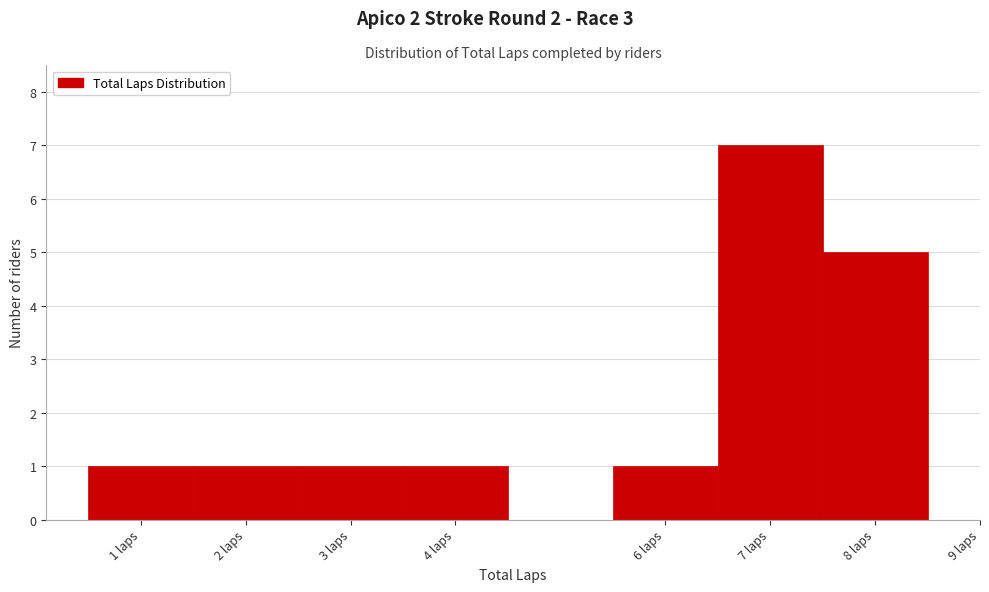

Reading left to right, list every bar in this chart as the range it spans on the x-axis followed by its height. The values are not printed on the chart, so give them approximately, as read against the axis.

0.5 to 1.5: 1
1.5 to 2.5: 1
2.5 to 3.5: 1
3.5 to 4.5: 1
4.5 to 5.5: 0
5.5 to 6.5: 1
6.5 to 7.5: 7
7.5 to 8.5: 5